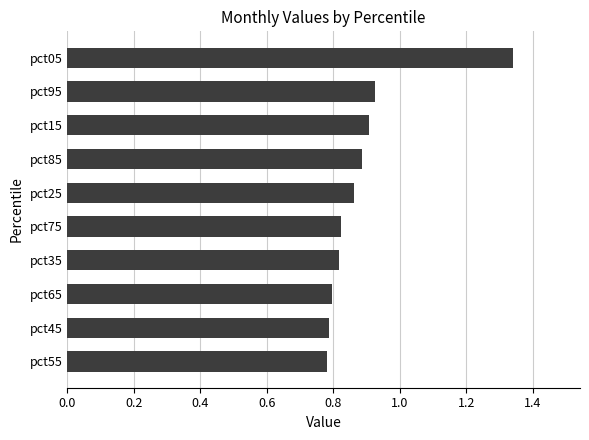

True or false: the data shows 0.5 at pct35.

False